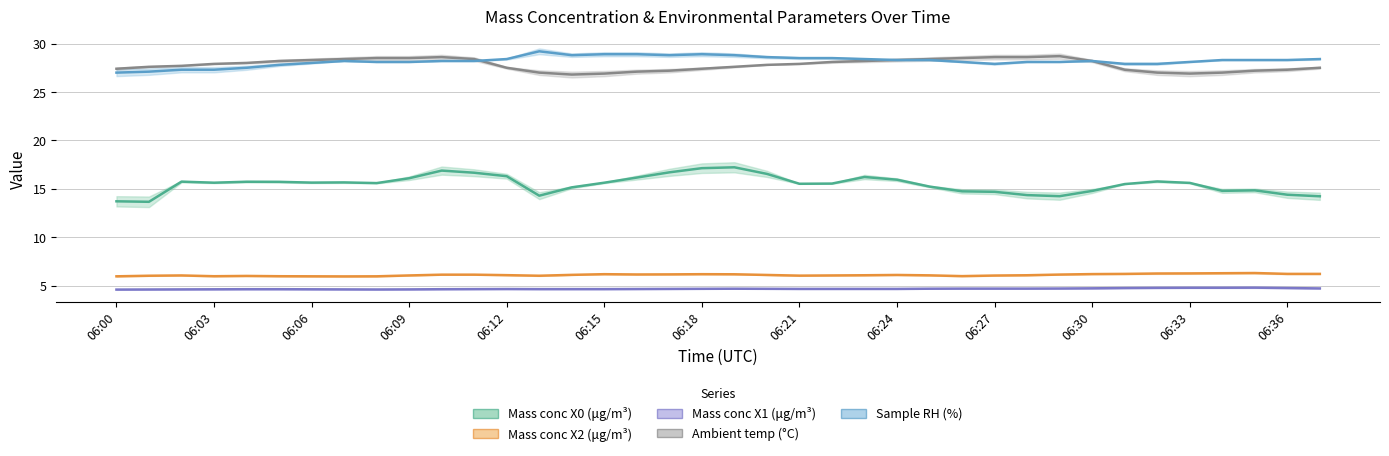

What is the sum of all Mass conc X0 (μg/m³) values?

588.6